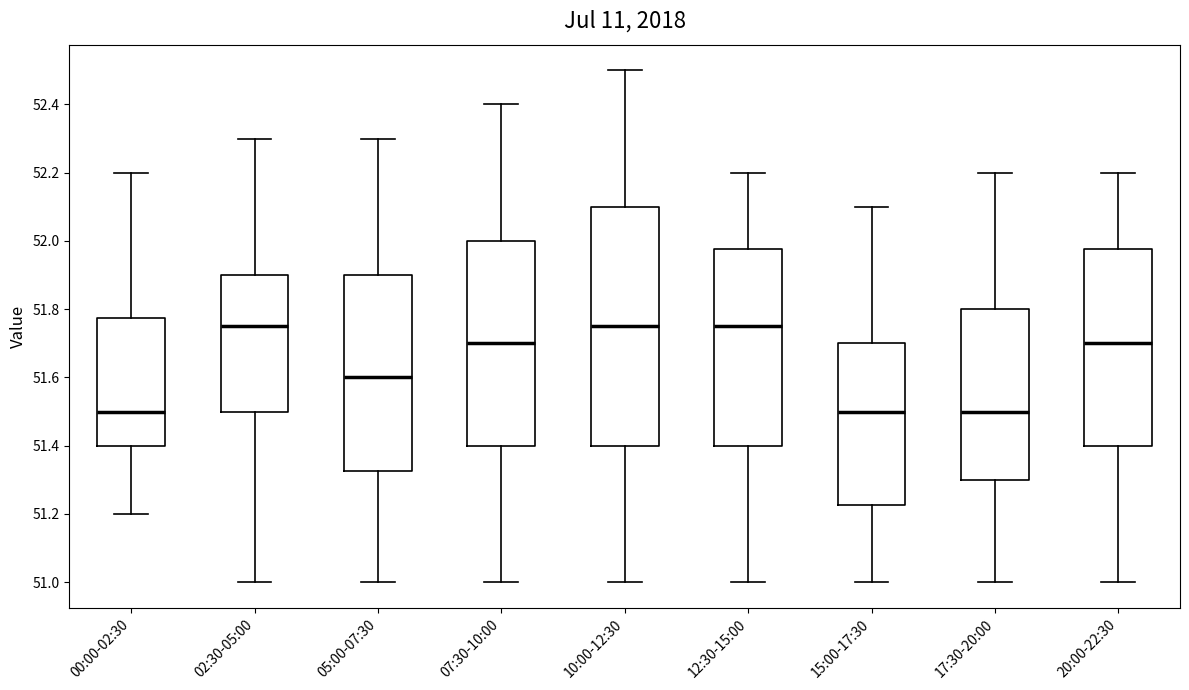

Comparing the boxes themselves (not the whiskers), which one is the tallest?

10:00-12:30